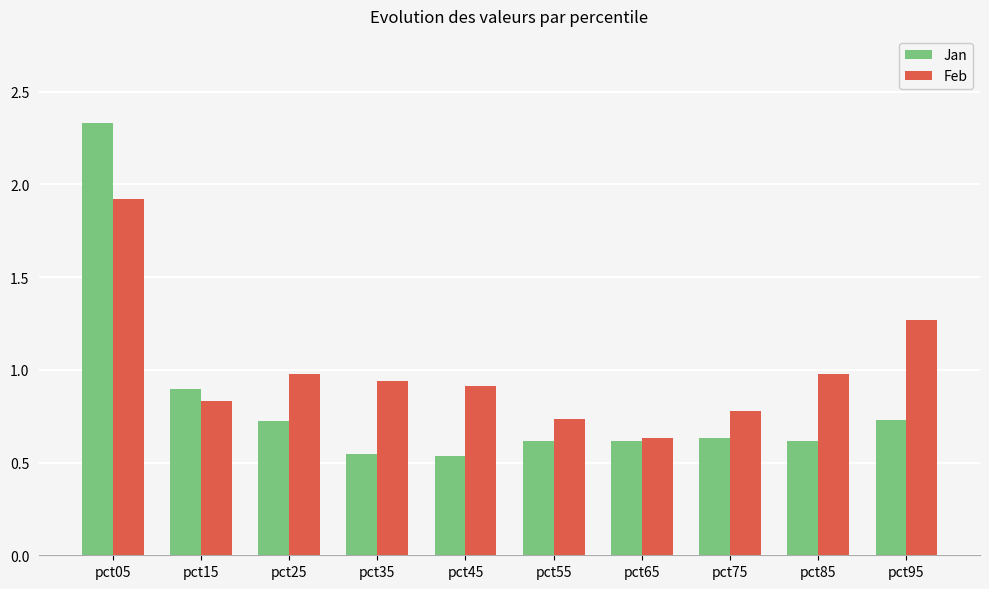

At pct35, list the series in order from smallest to largest.

Jan, Feb